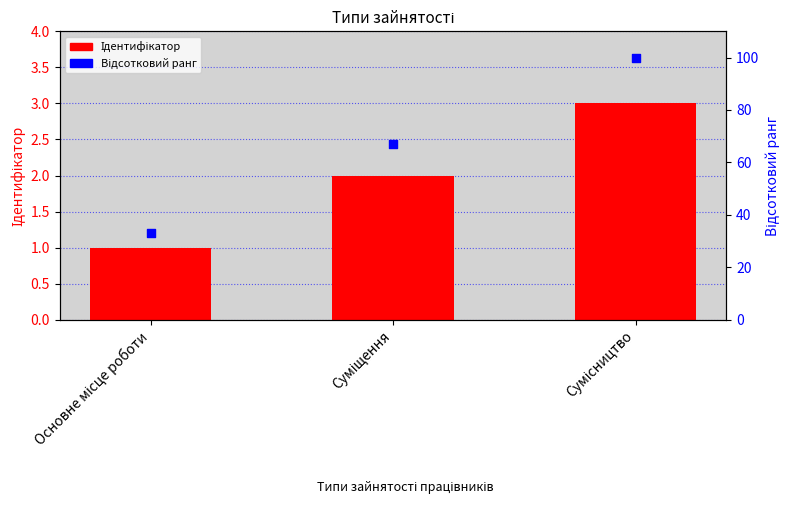

Which series contains the highest Y value?

Відсотковий ранг